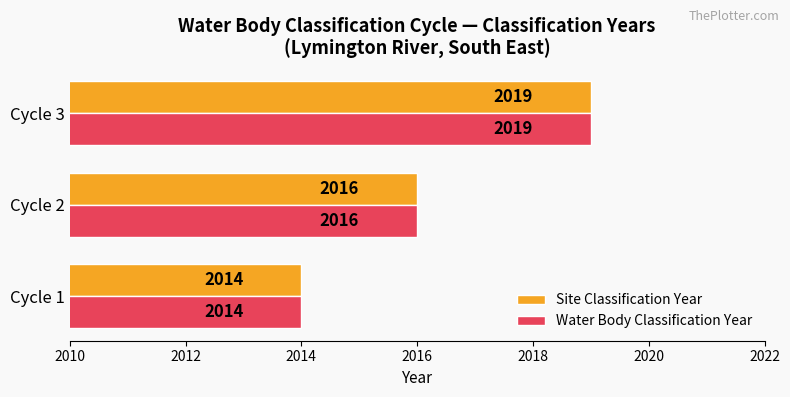

What is the total value across all series at Cycle 1?

4028